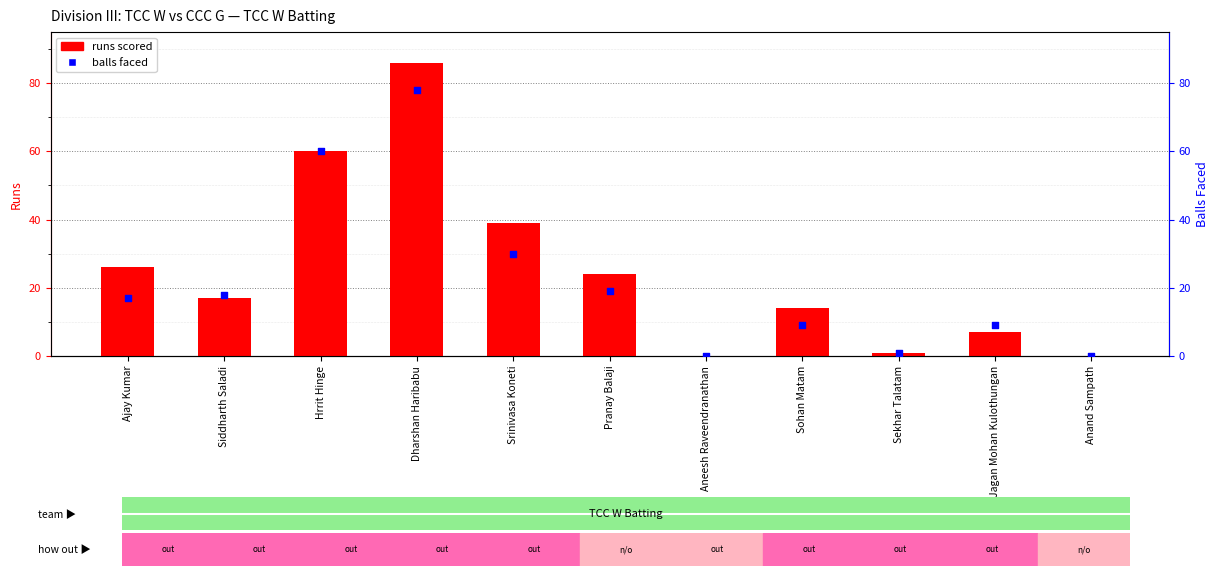

Which series has the largest total across all categories?

runs scored